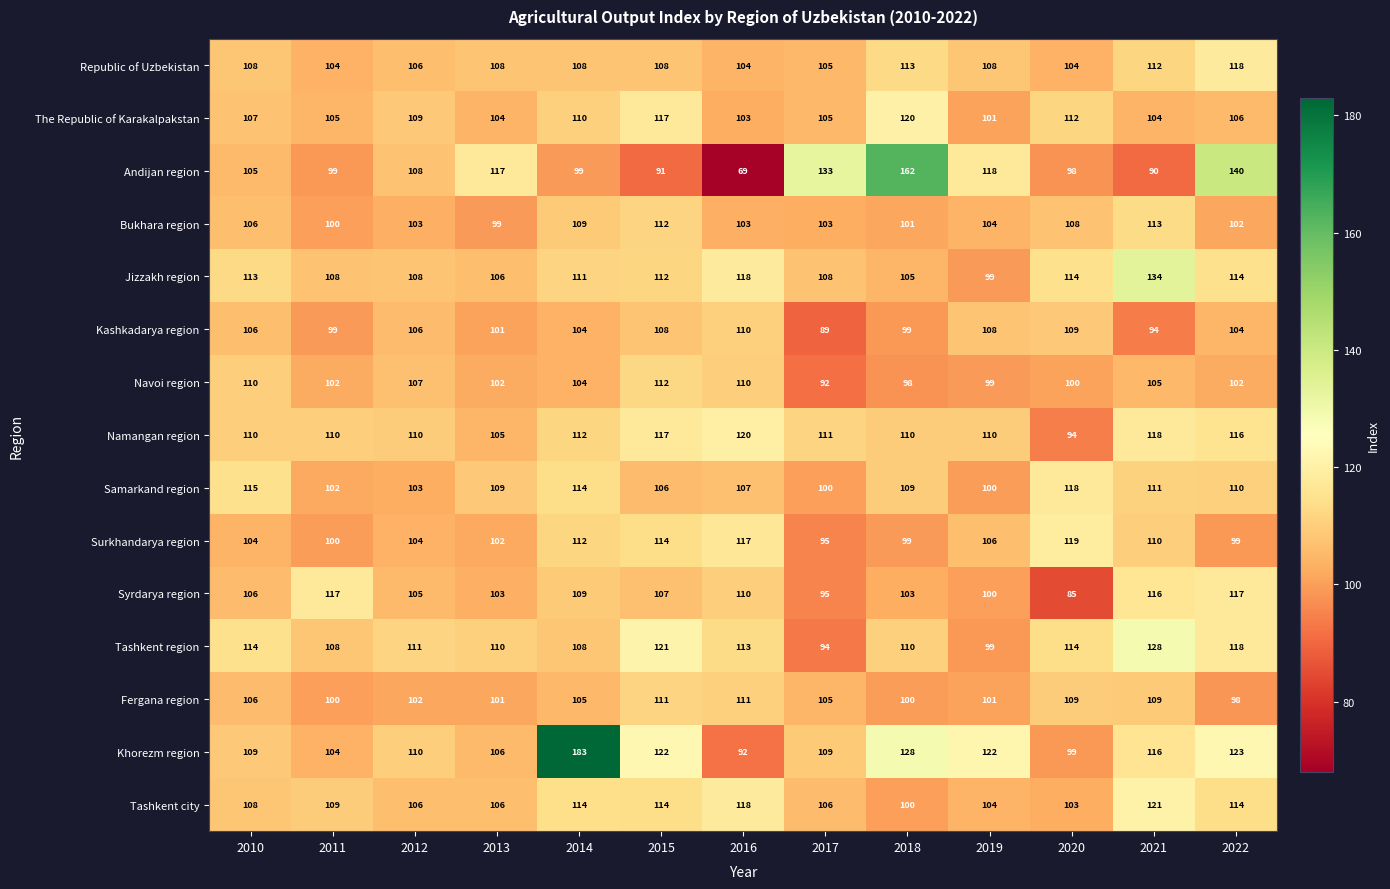

What is the total value across all series at 2022?

1681